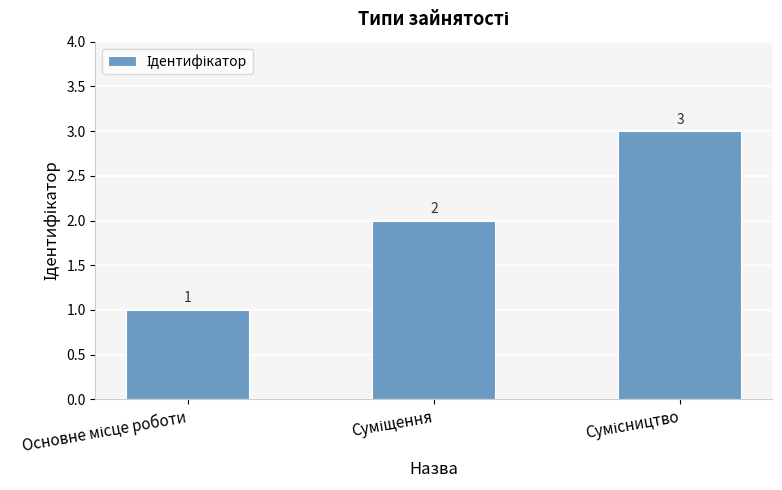

What is the sum of all values?

6